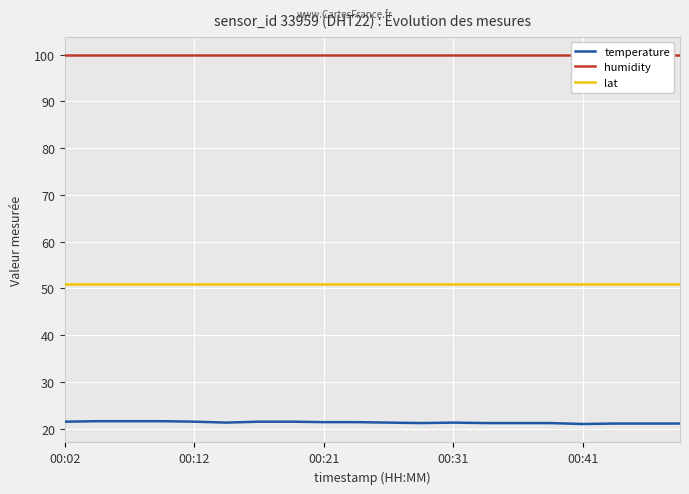

At which label is lat closest to 50?

00:02